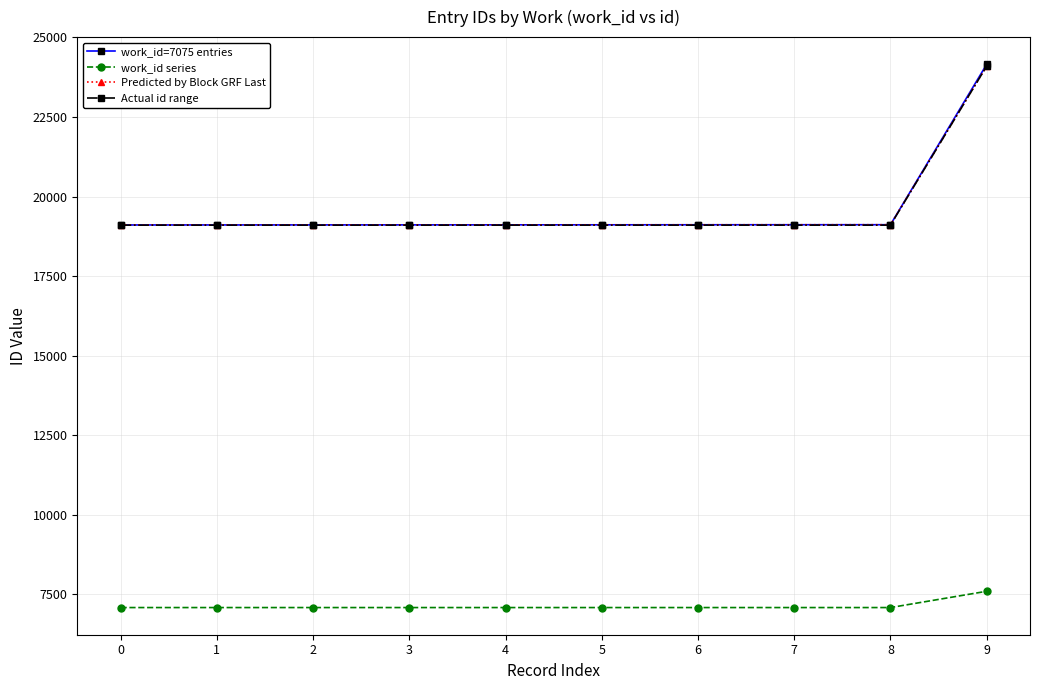

Is this an area chart (filled region under the line)?

No